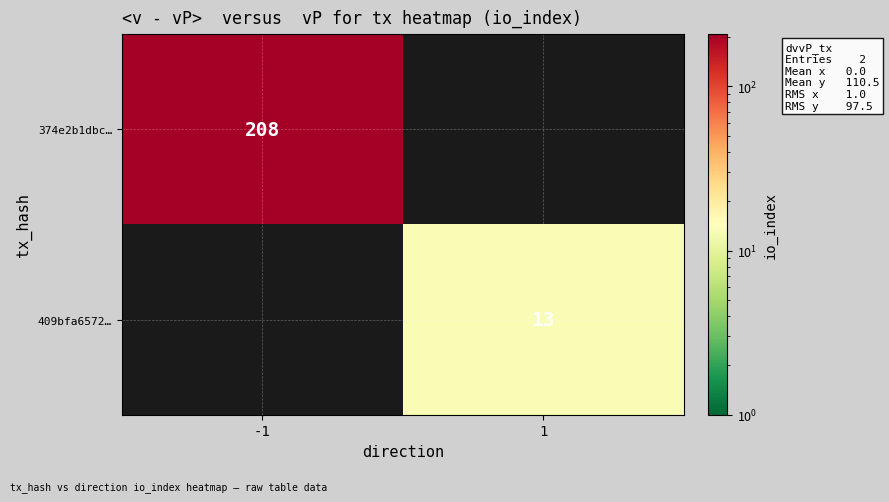

Is it true that 374e2b1dbc… equals 347 at -1?

False